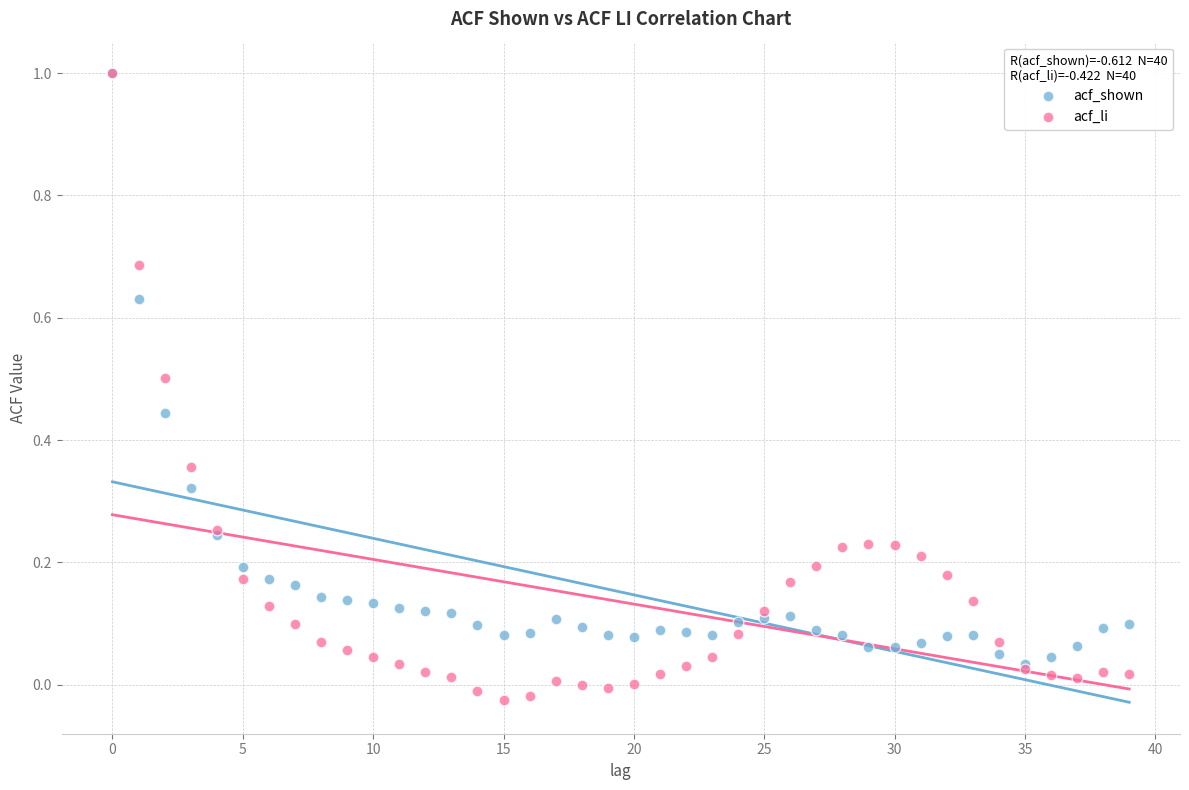

Which series reaches the minimum Y coordinate?

acf_li